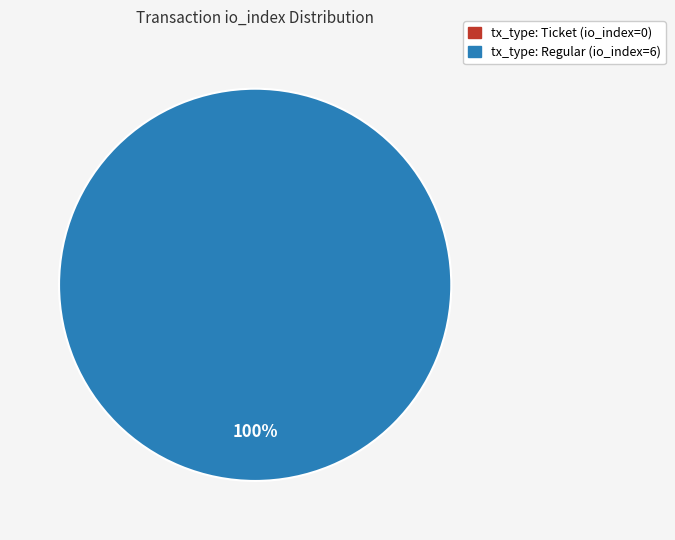

Which slice is the largest?

tx_type: Regular (io_index=6)